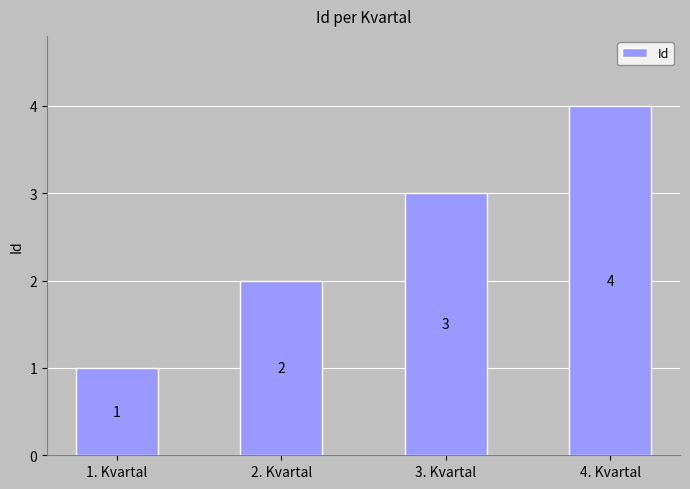

True or false: the data shows 0 at 1. Kvartal.

False